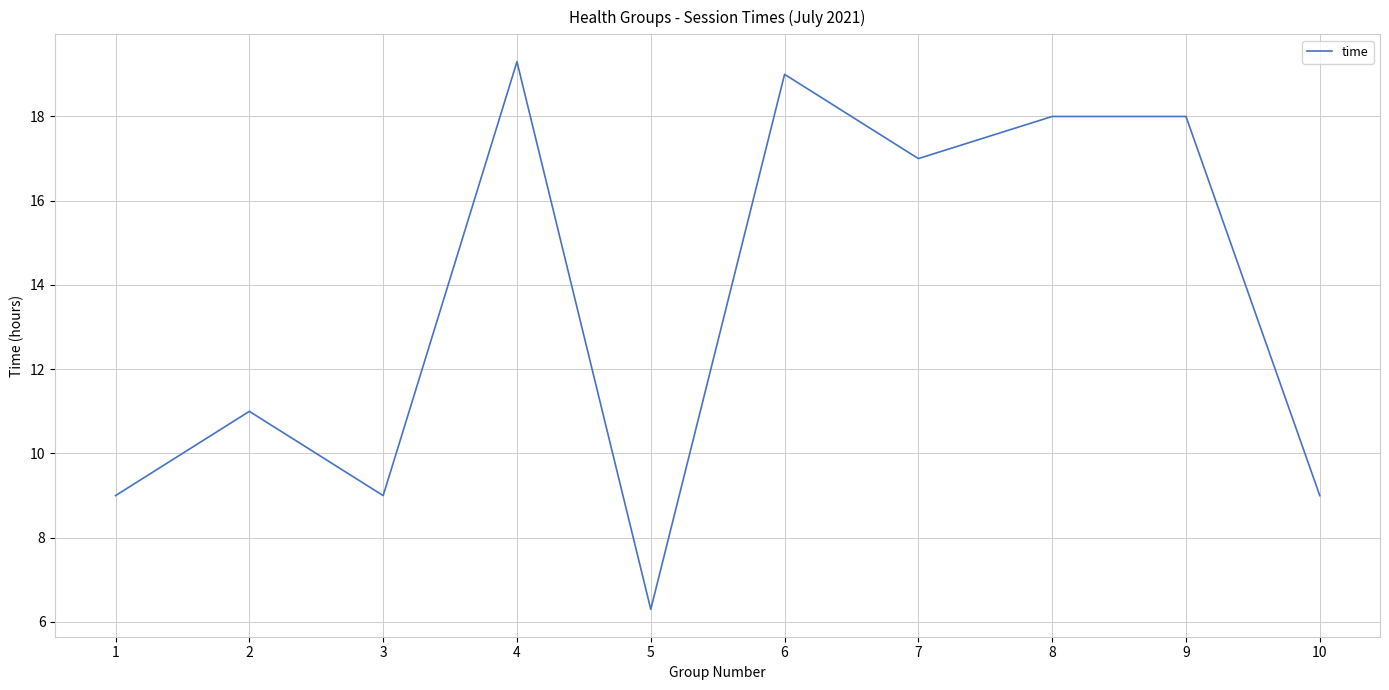

Is this an area chart (filled region under the line)?

No